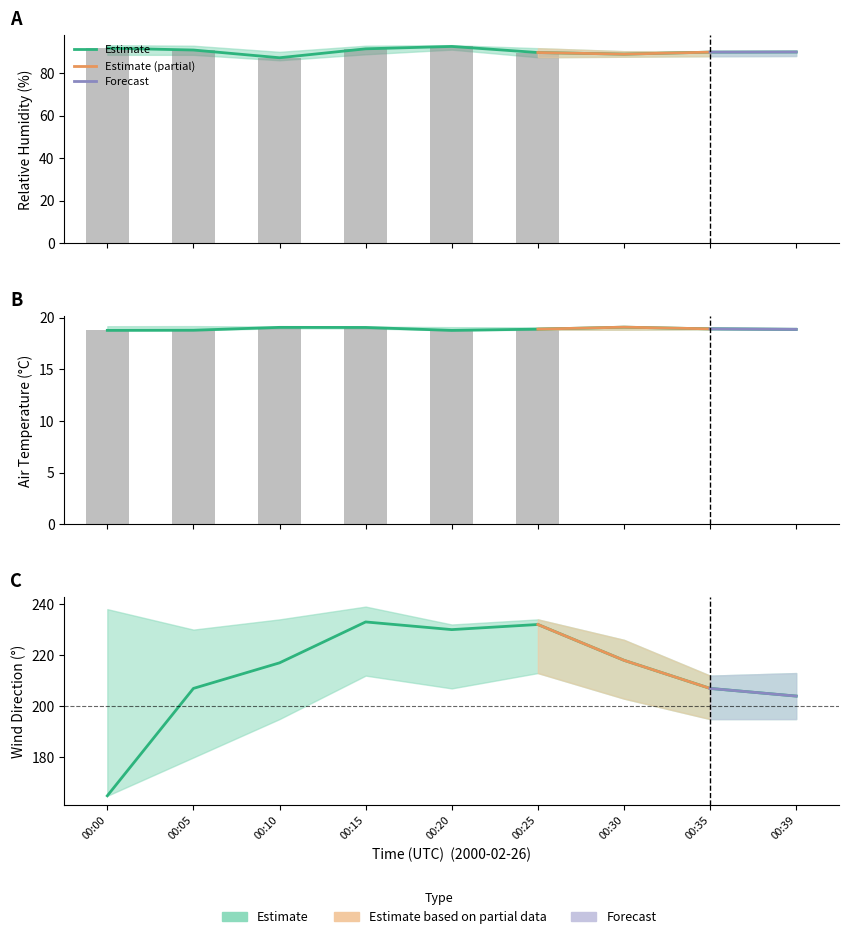

The value of TA1M_AVG at 00:35 is 18.9. True or false?

True